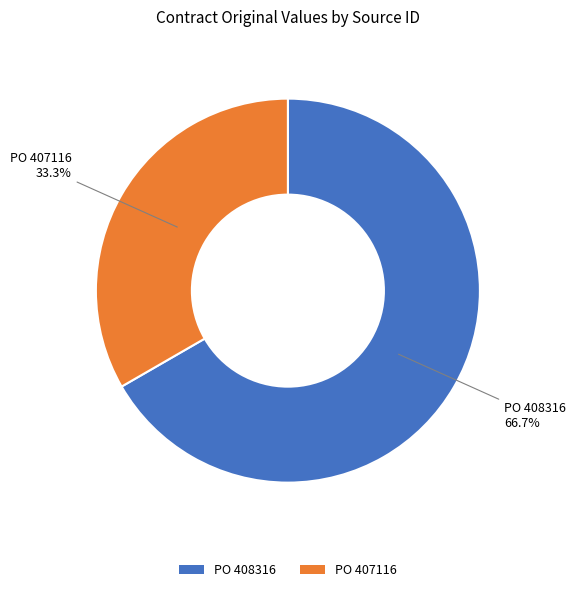

Rank the categories by value from lowest to highest.

PO 407116, PO 408316